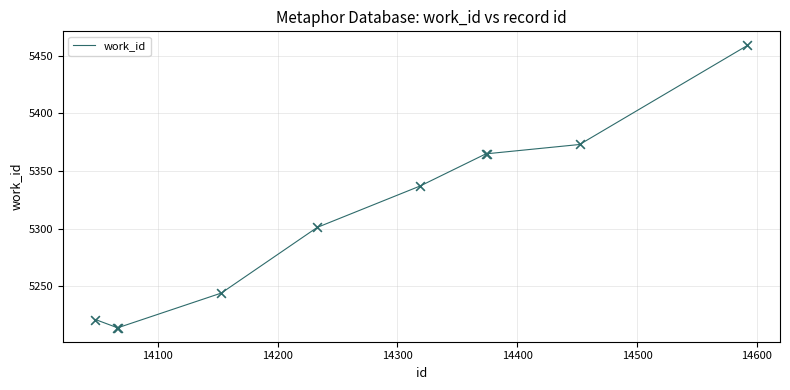

What is the maximum value shown in the chart?

5459